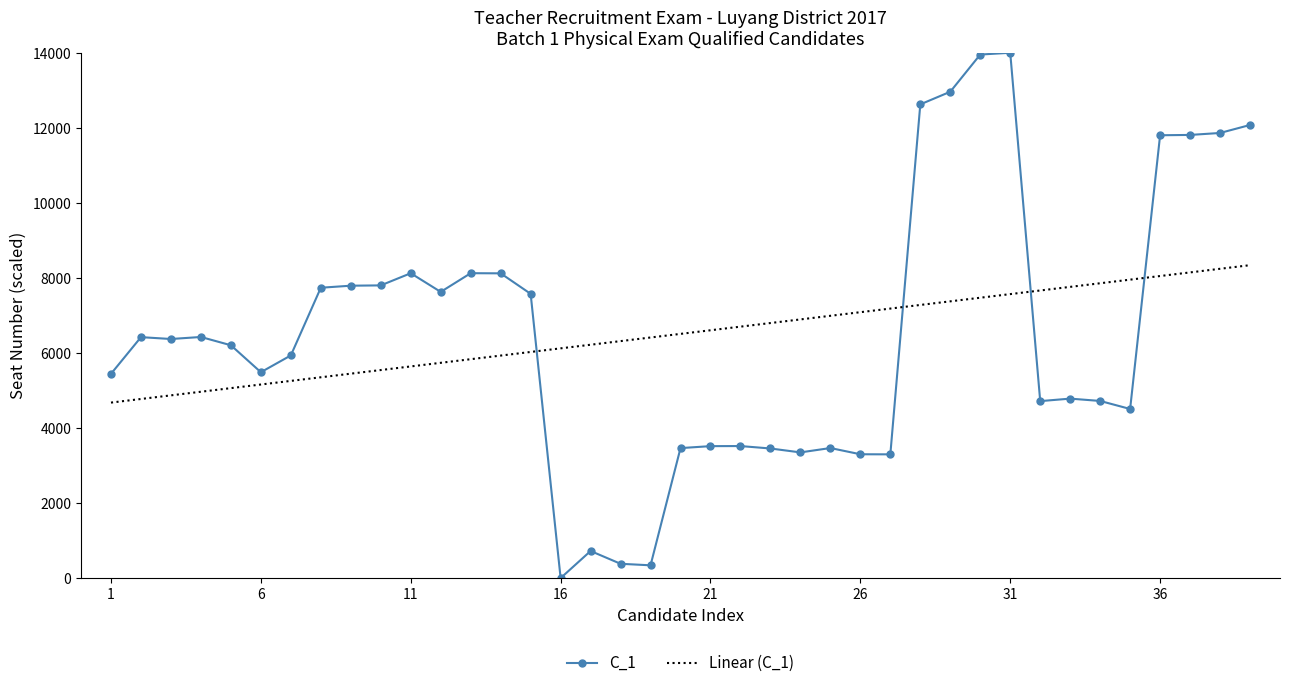

List the series in order of their peak value, highest first.

C_1, Linear (C_1)